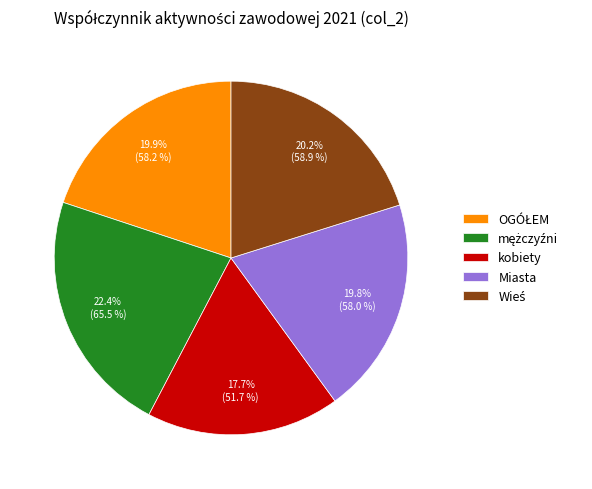

Does any single category account for the majority?

No